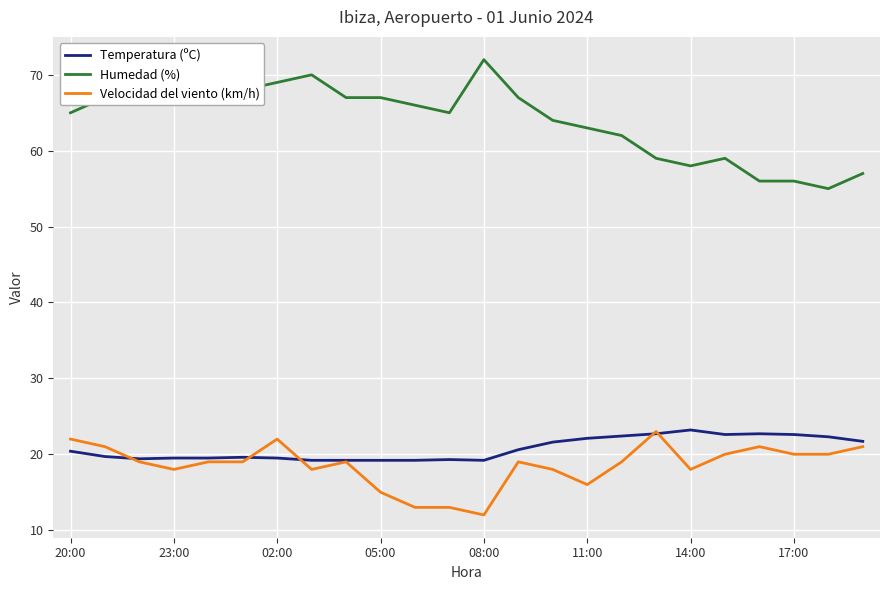

Which series has the largest range (max minus min)?

Humedad (%)